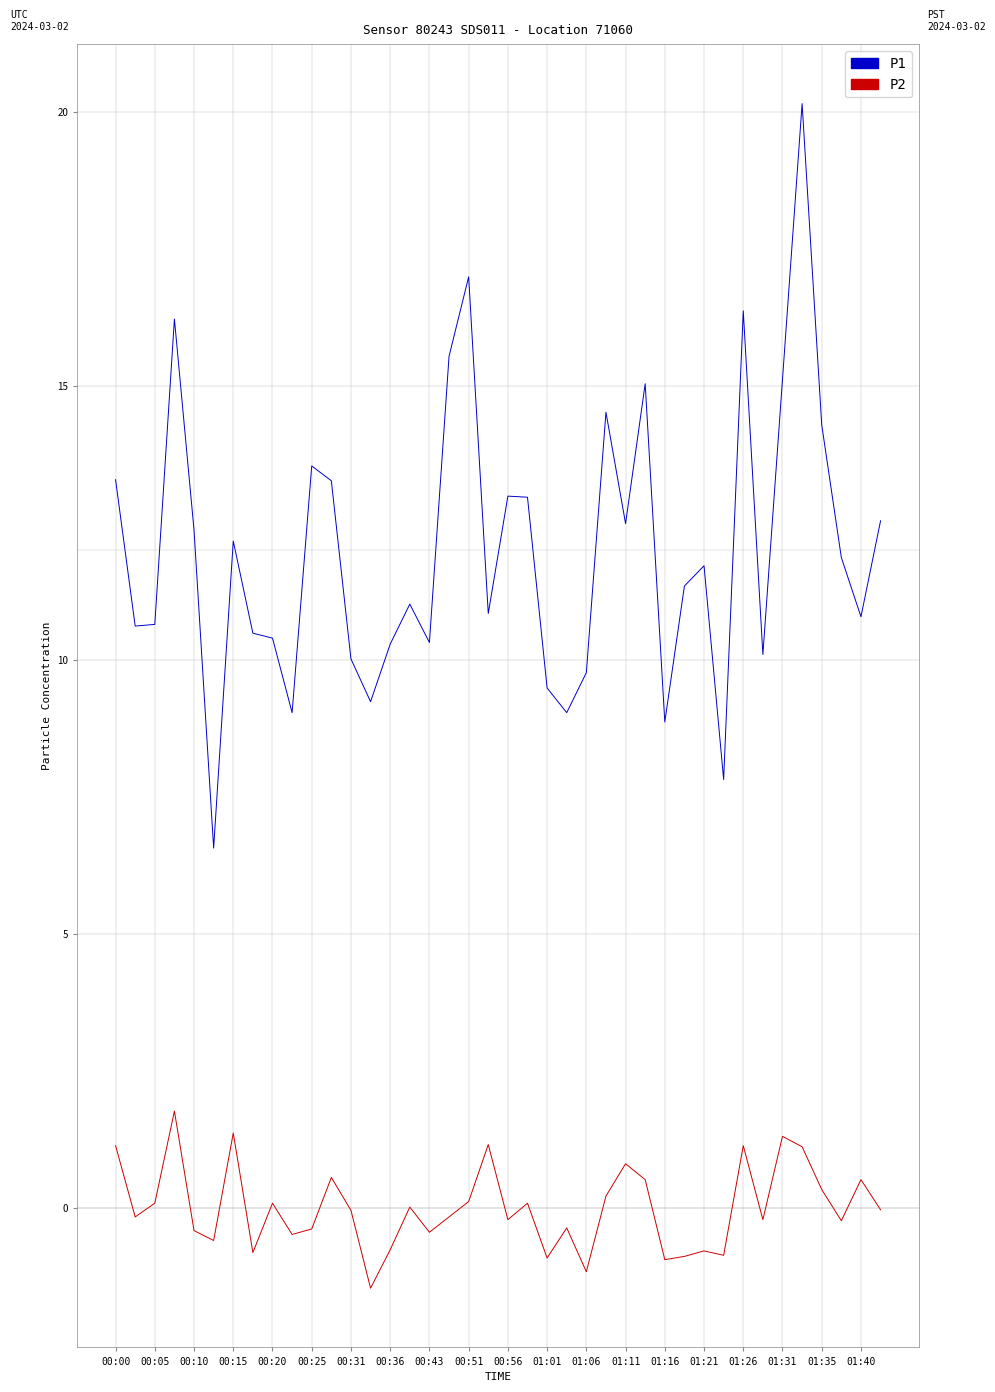

What are all the series names shown in the legend?

P1, P2